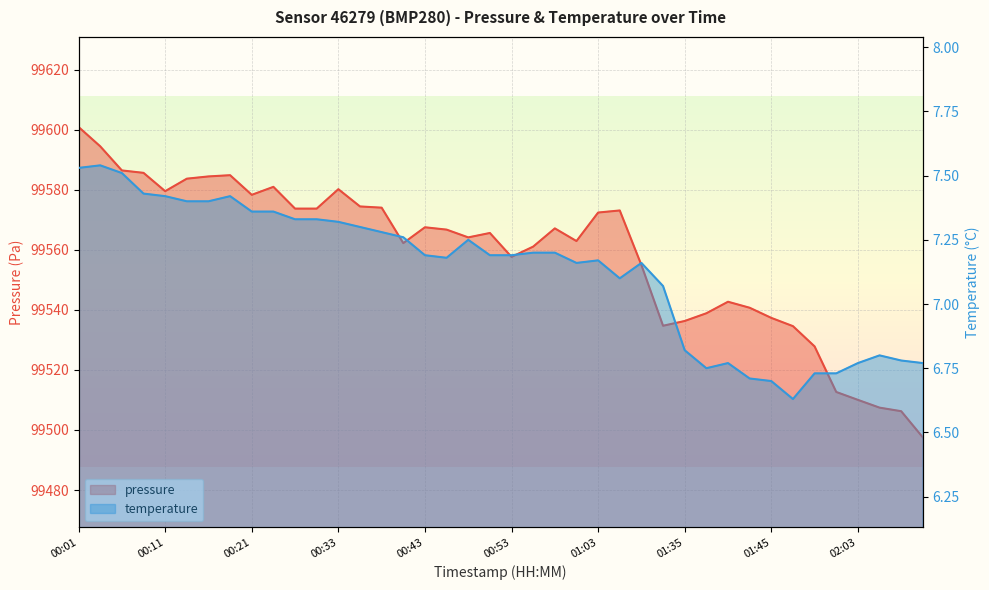

What is the greatest value displayed?

99600.9